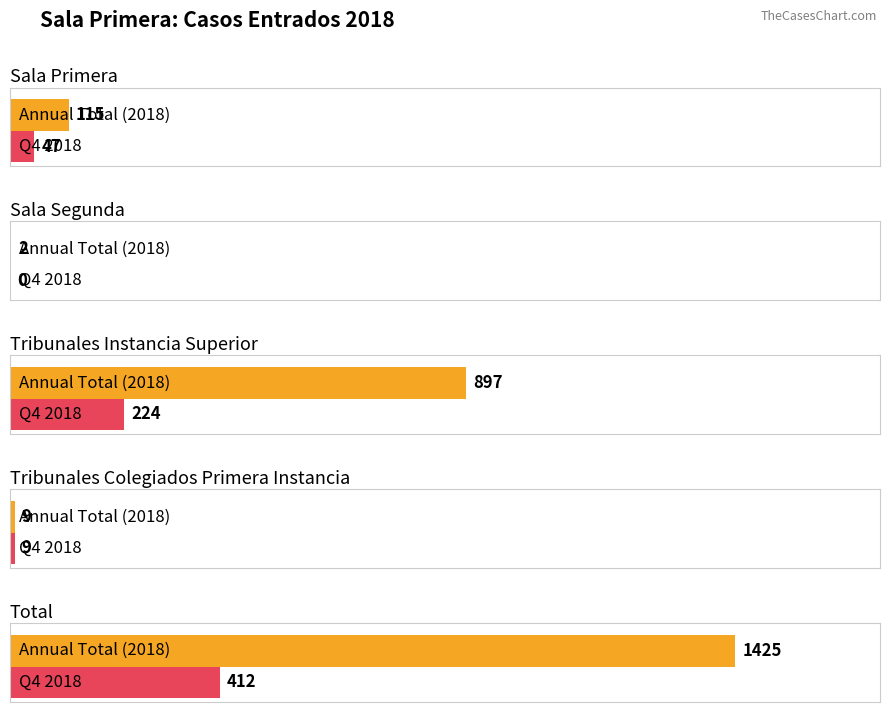

Are the bars grouped side by side (vs. stacked)?

Yes